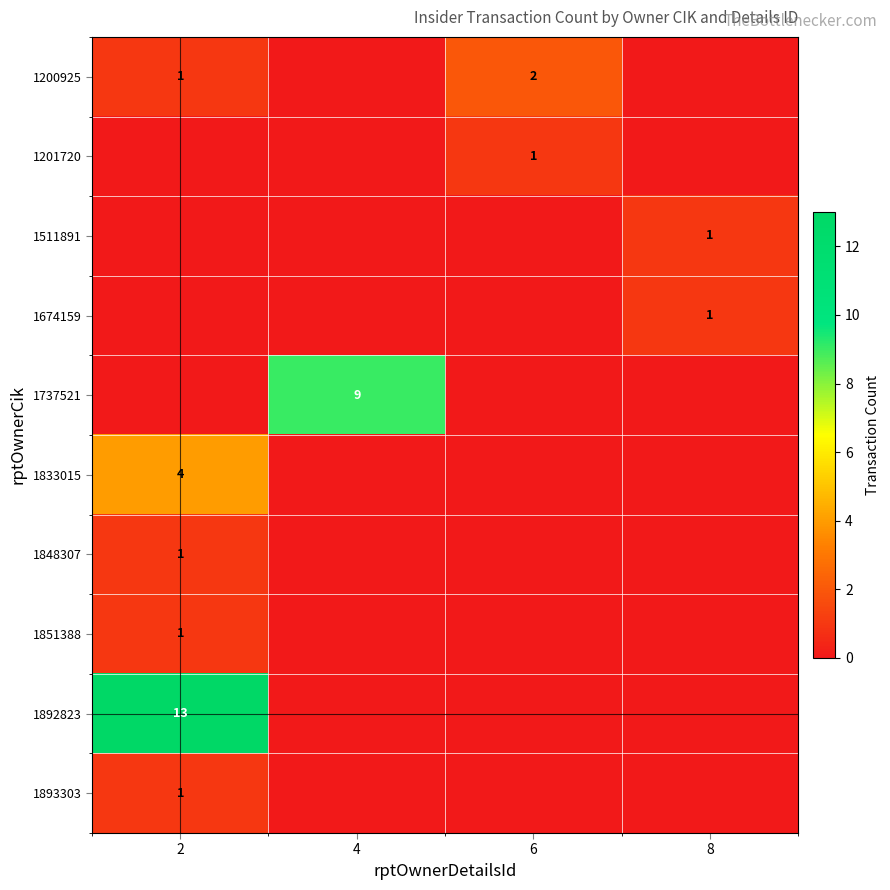

The 1201720 series shows 2 at 6. True or false?

False